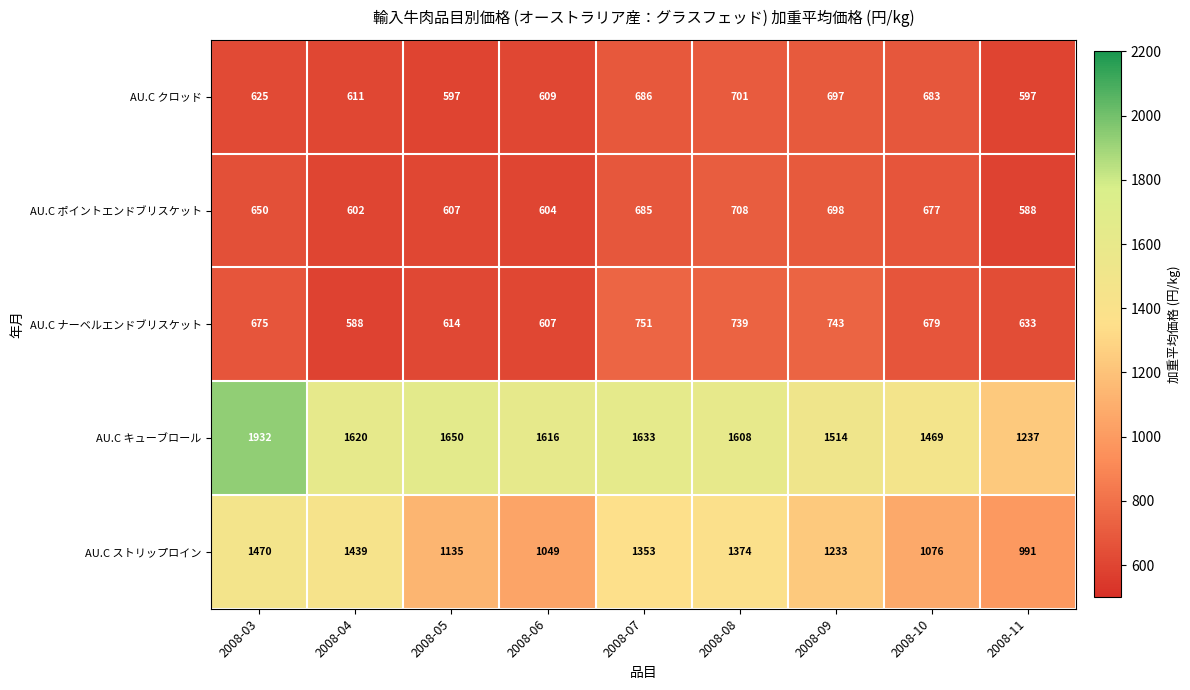

Is it true that AU.C ナーベルエンドブリスケット equals 399 at 2008-05?

False